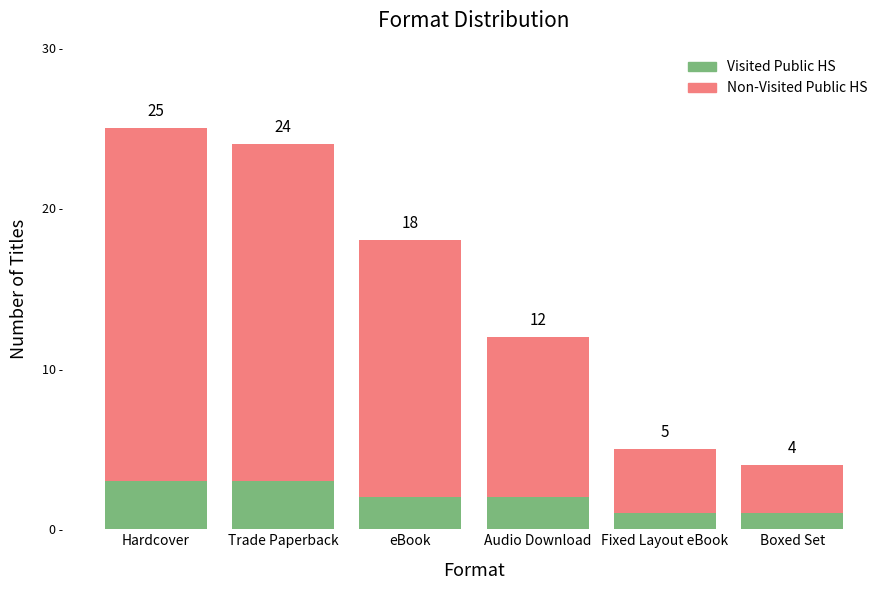

Which category has the highest value in the Visited Public HS series?

Hardcover